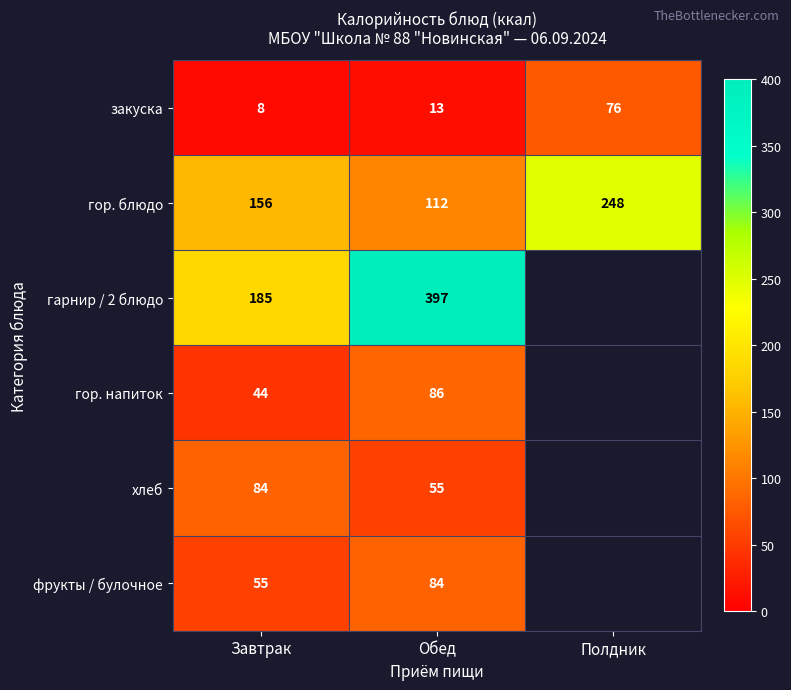

Rank the series at Обед from highest to lowest value.

гарнир / 2 блюдо, гор. блюдо, гор. напиток, фрукты / булочное, хлеб, закуска